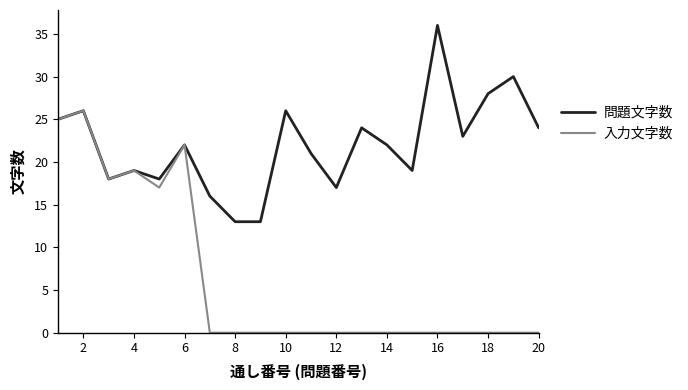

What are all the series names shown in the legend?

問題文字数, 入力文字数